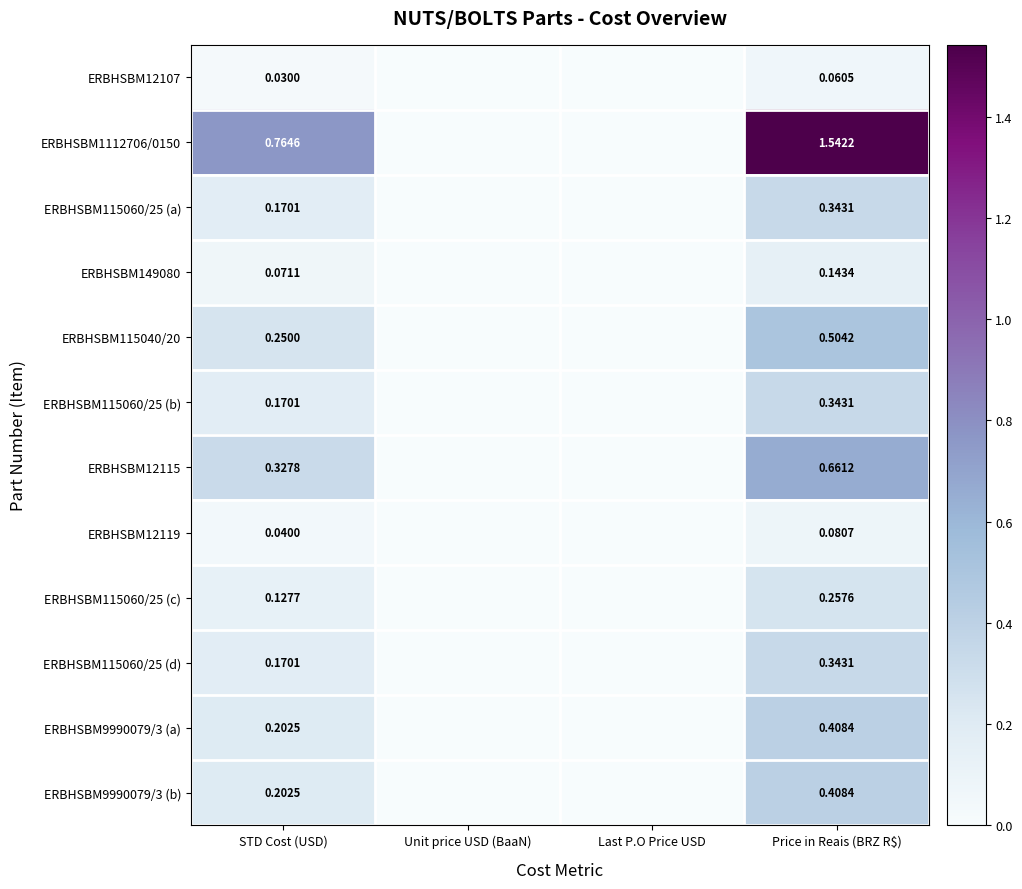

How many data points does each series have?

4